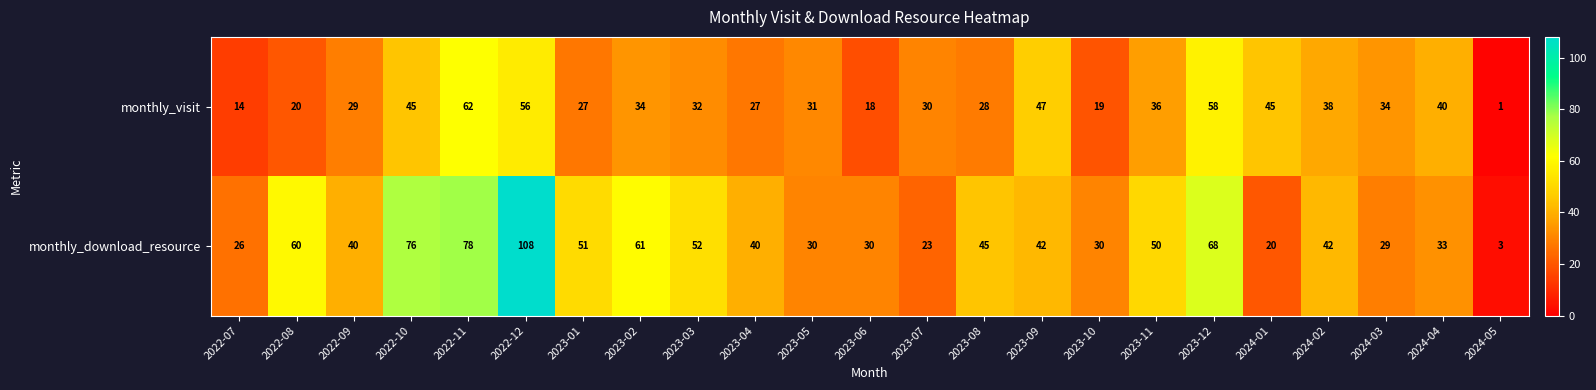

Which series changed the most between 2023-08 and 2023-11?

monthly_visit